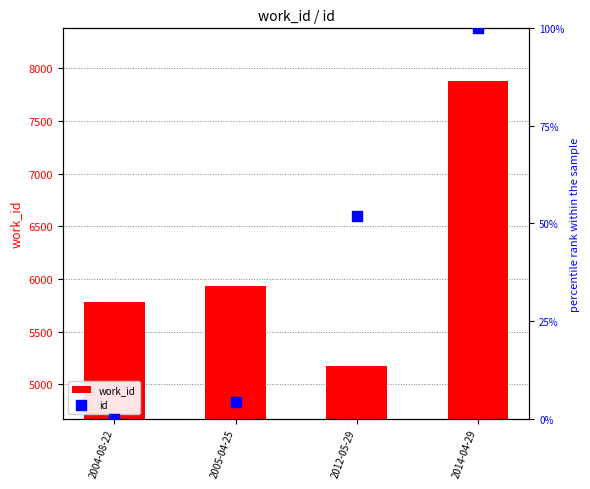

Which series contains the lowest Y value?

id